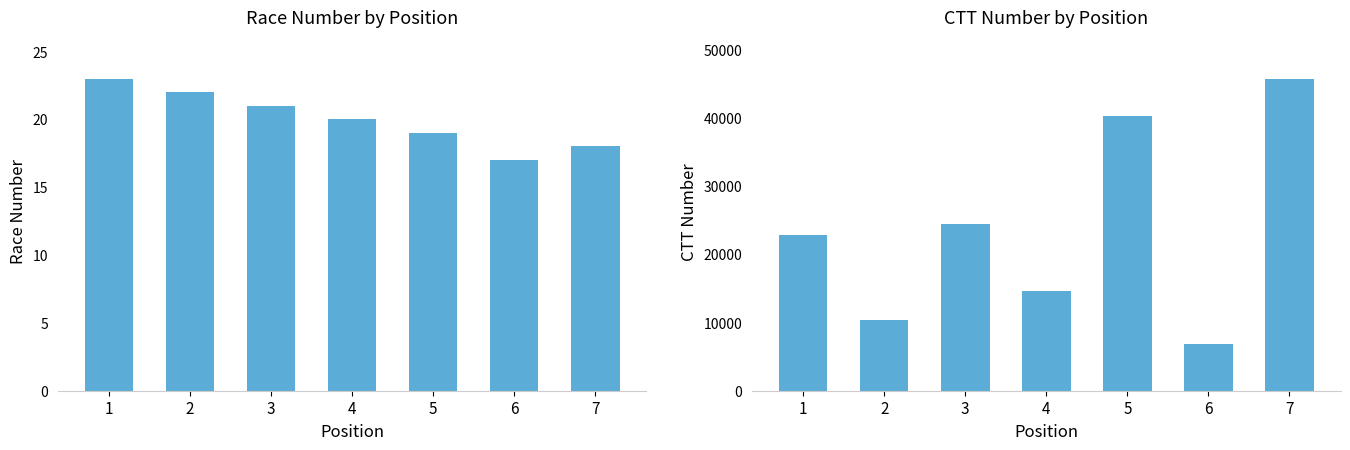

What is the difference between the maximum and minimum values in the ctt_number series?

38941